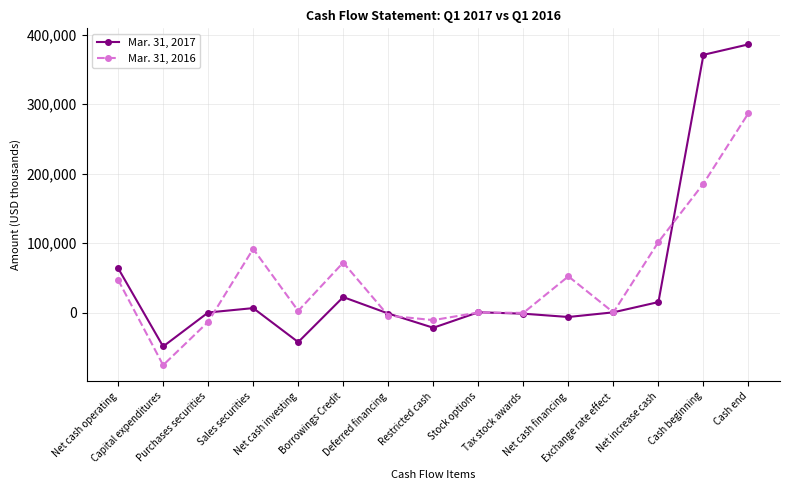

True or false: Mar. 31, 2017 has a value of 248 at Exchange rate effect.

True